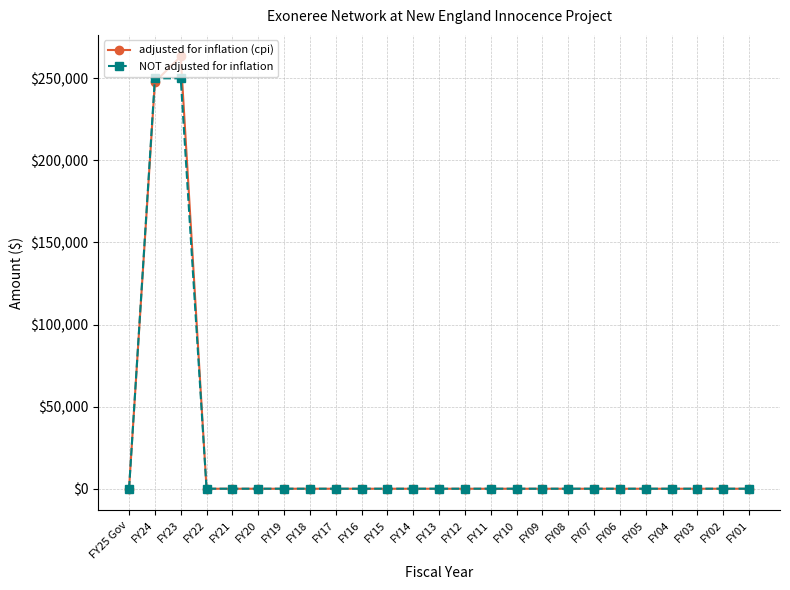

How many data points in adjusted for inflation (cpi) are above 0?

2